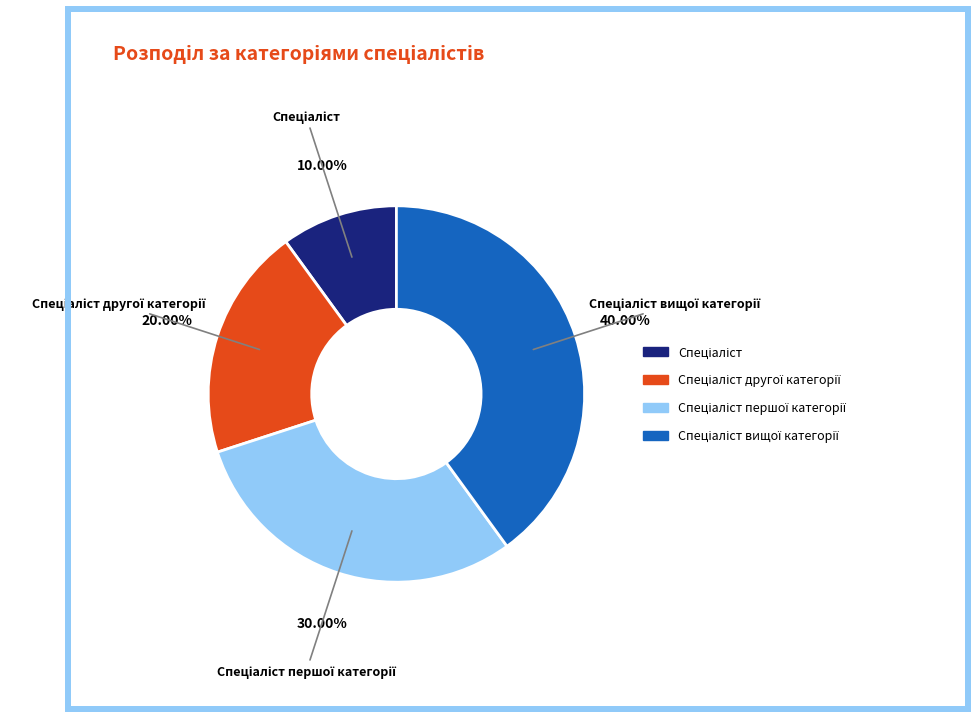

Does any single category account for the majority?

No